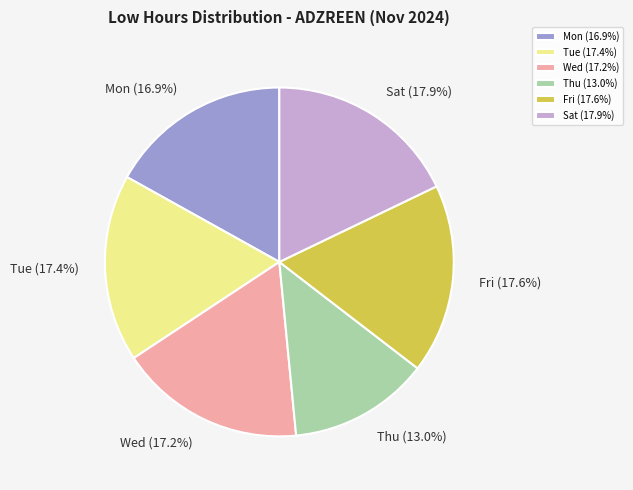

Between Sat and Thu, which is larger?

Sat